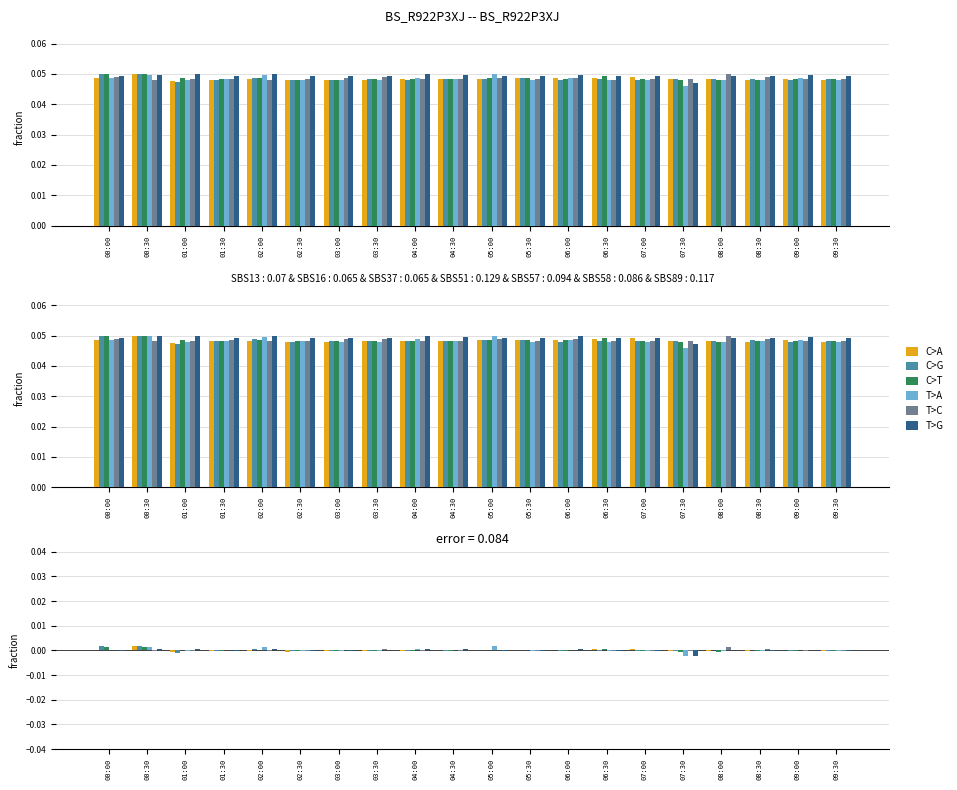

Are the bars grouped side by side (vs. stacked)?

Yes